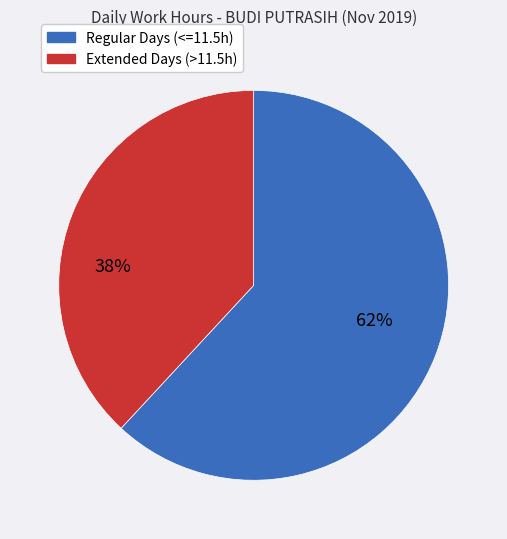

Count the number of slices in the pie.

2